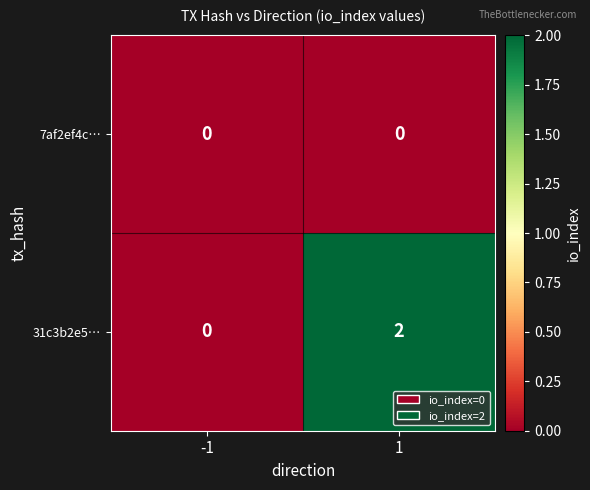

Reading left to right, what are all the values shown in this chart?

7af2ef4c…: -1=0	1=0
31c3b2e5…: -1=0	1=2